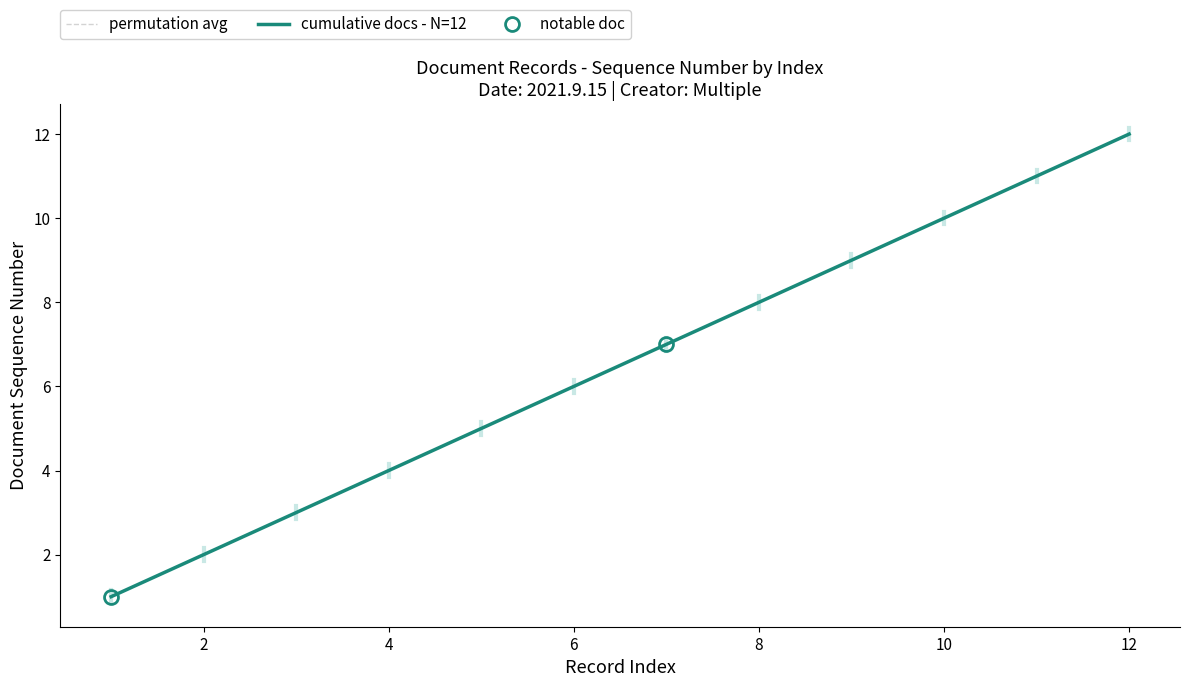

Reading right to left, what are all the values shown in this chart?

permutation avg: 12	11	10	9	8	7	6	5	4	3	2	1
cumulative docs - N=12: 12	11	10	9	8	7	6	5	4	3	2	1